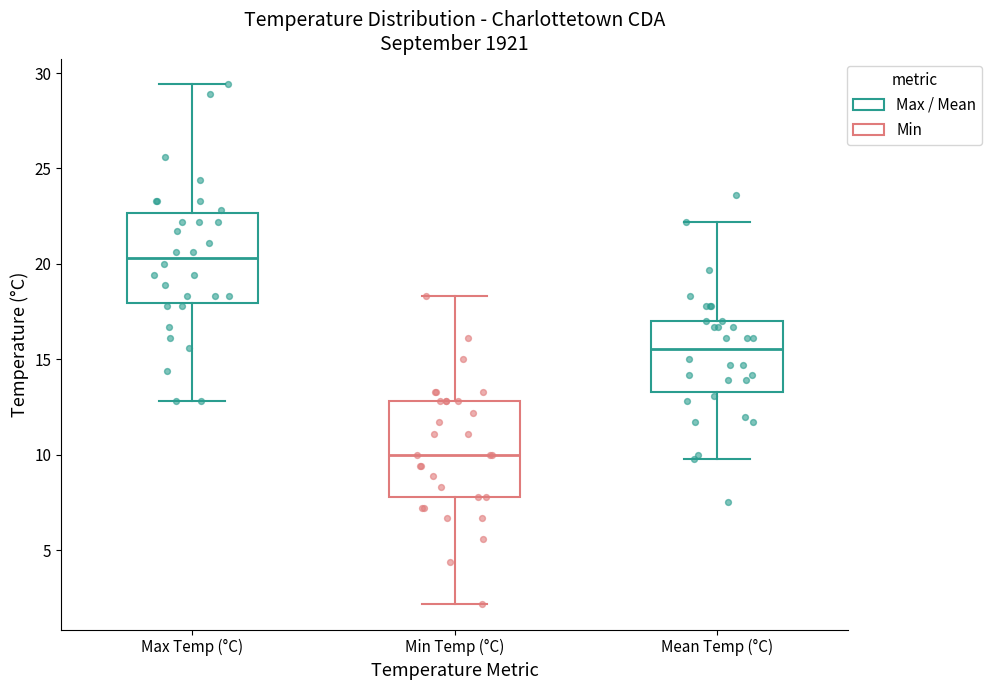

Which box has the lowest median line?

Min Temp (°C)